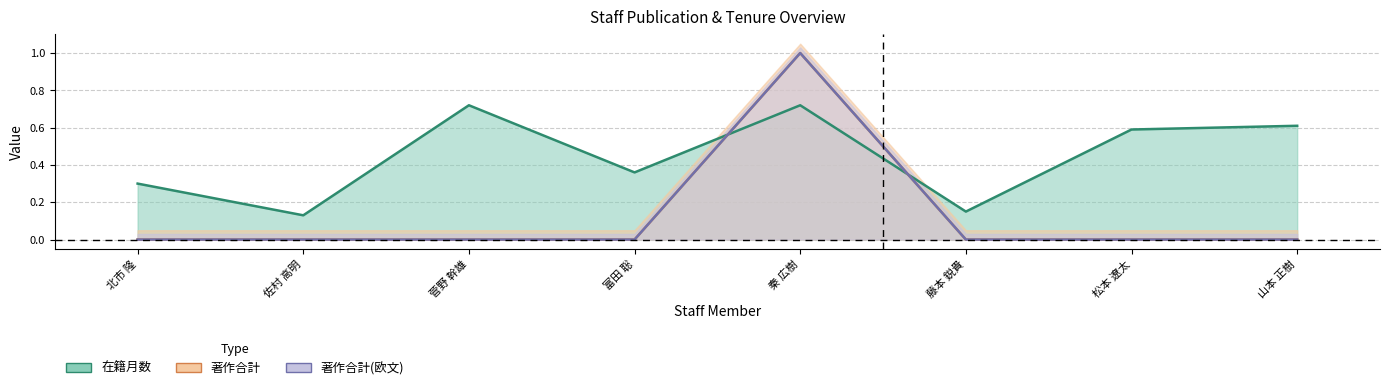

At which category is the sum across all series the highest?

秦 広樹